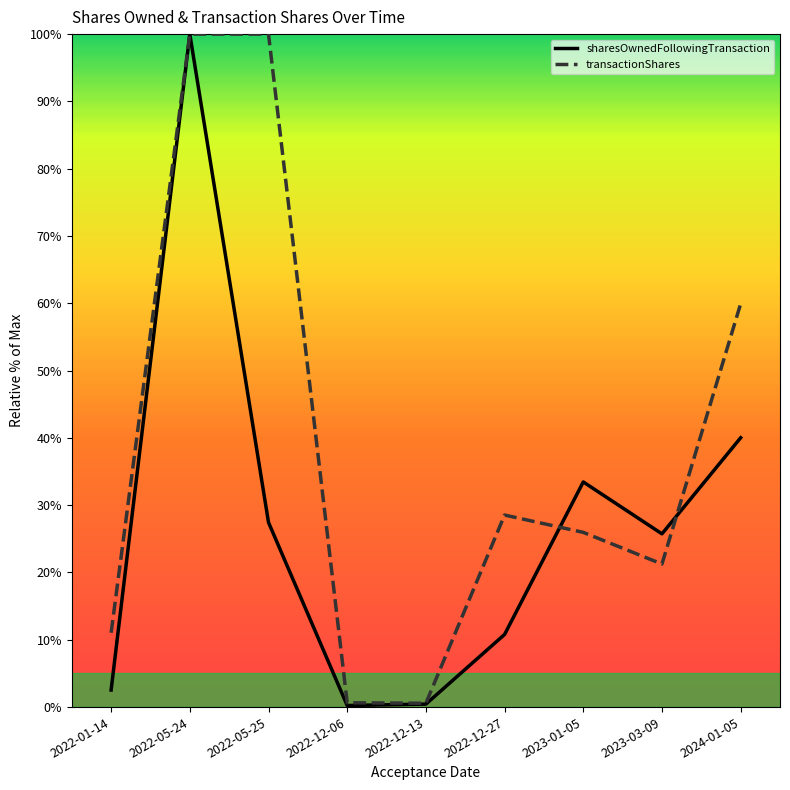

Is this an area chart (filled region under the line)?

No